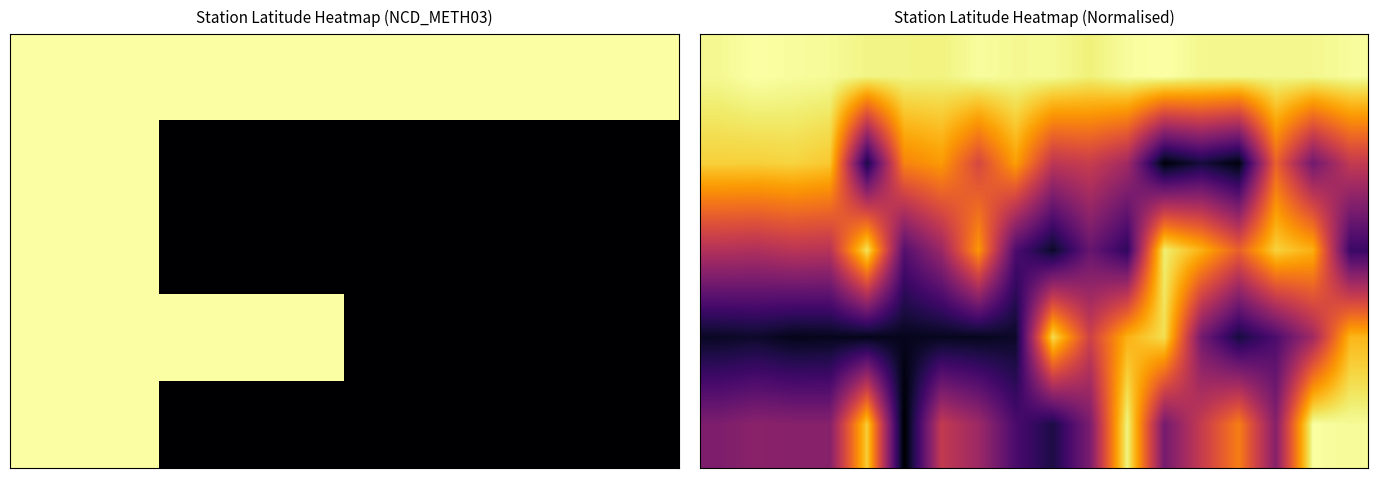

Which label corresponds to the smallest value in the chart?

5